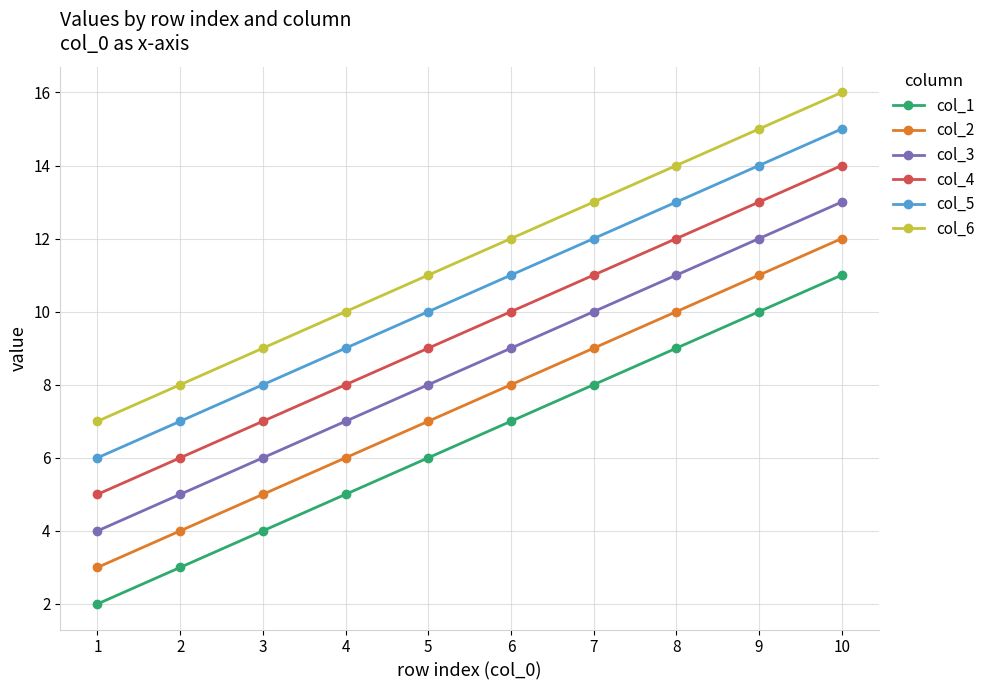

Rank the categories by col_4 value from highest to lowest.

10, 9, 8, 7, 6, 5, 4, 3, 2, 1